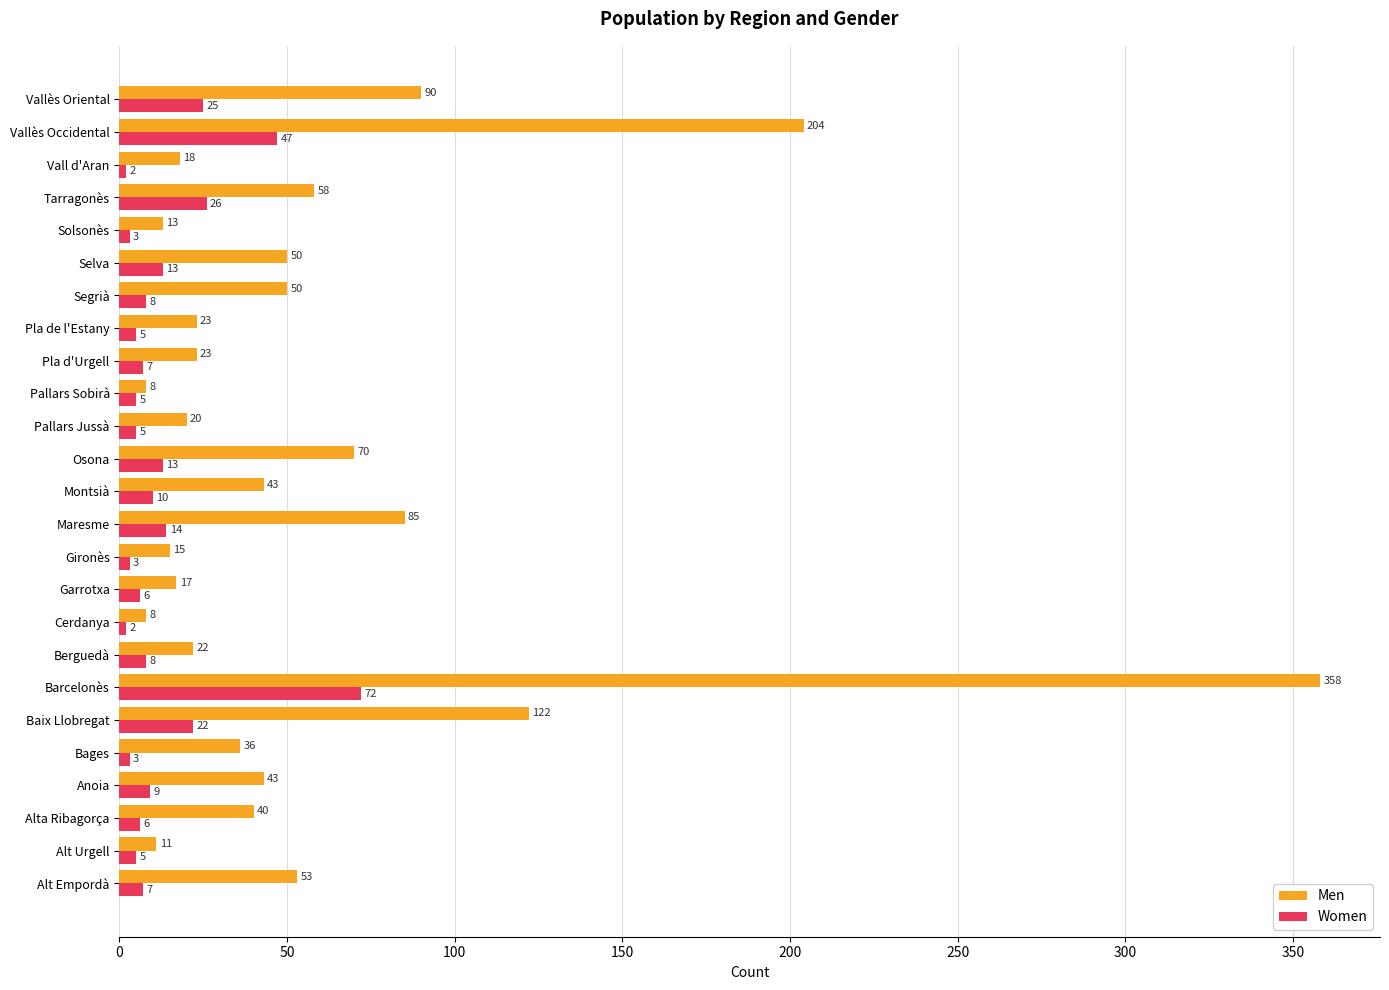

Between Alta Ribagorça and Pla d'Urgell, which series saw the biggest shift?

Men